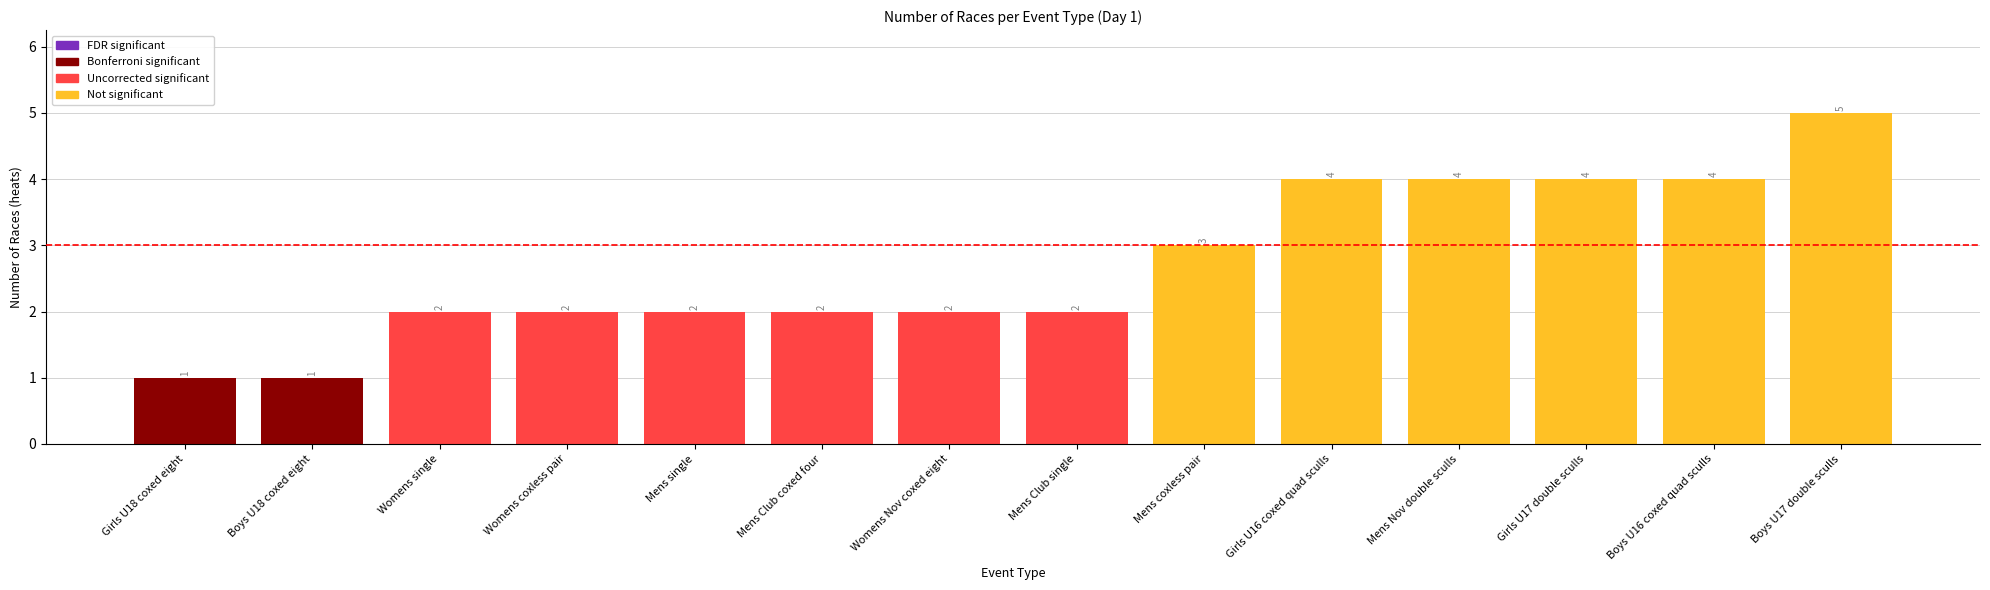

How many values are between 2 and 4?

11